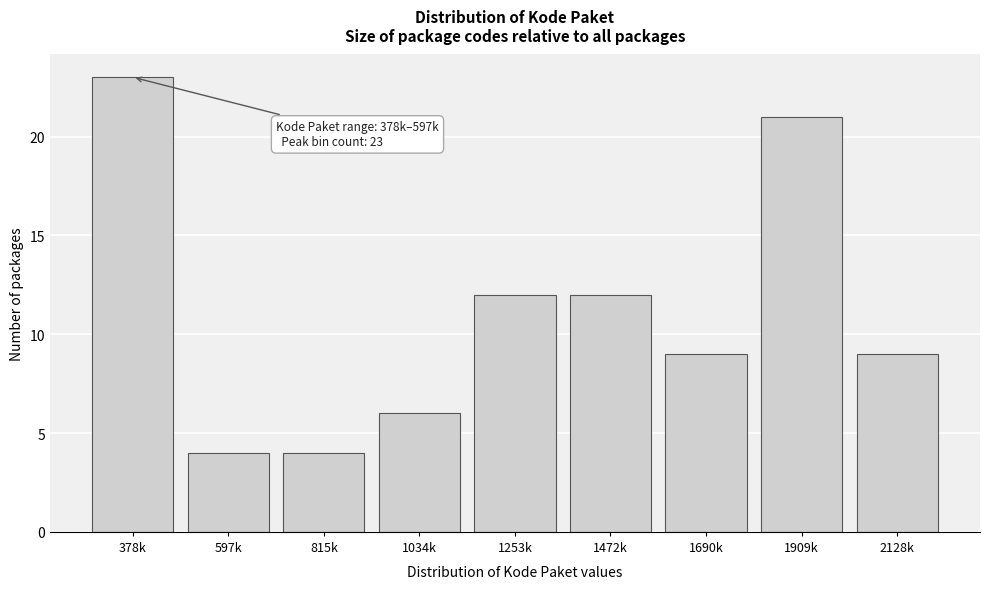

Reading left to right, what are all the values shown in this chart?

378k=23	597k=4	815k=4	1034k=6	1253k=12	1472k=12	1690k=9	1909k=21	2128k=9